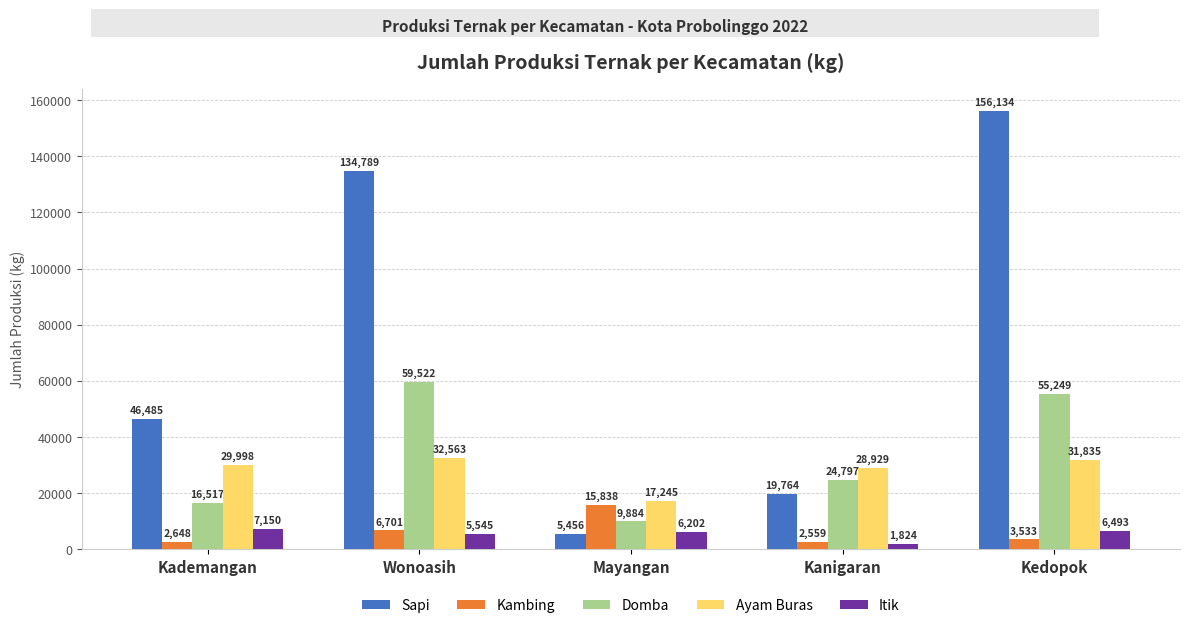

What position from the right is Wonoasih?

4